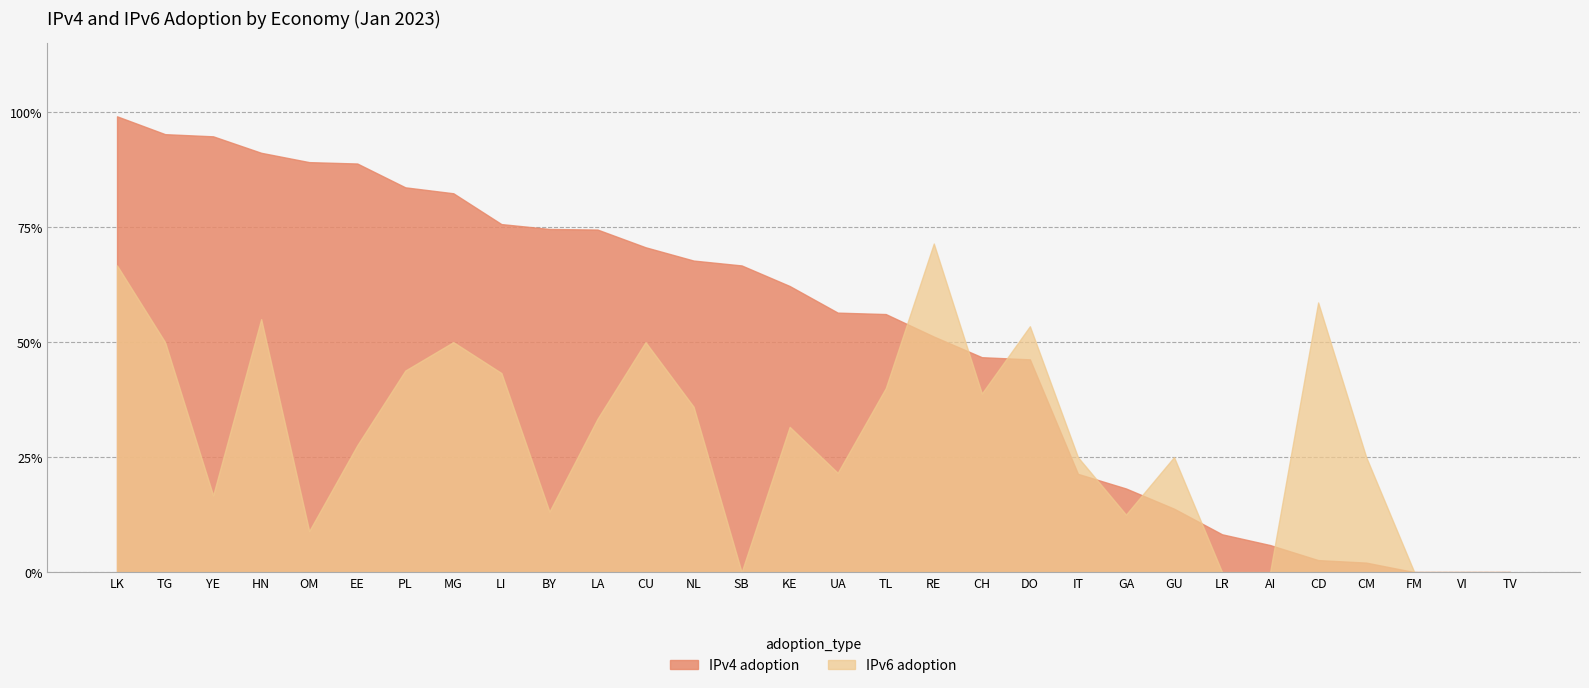

What is the difference between the IPv6 adoption values at OM and MG?

0.4